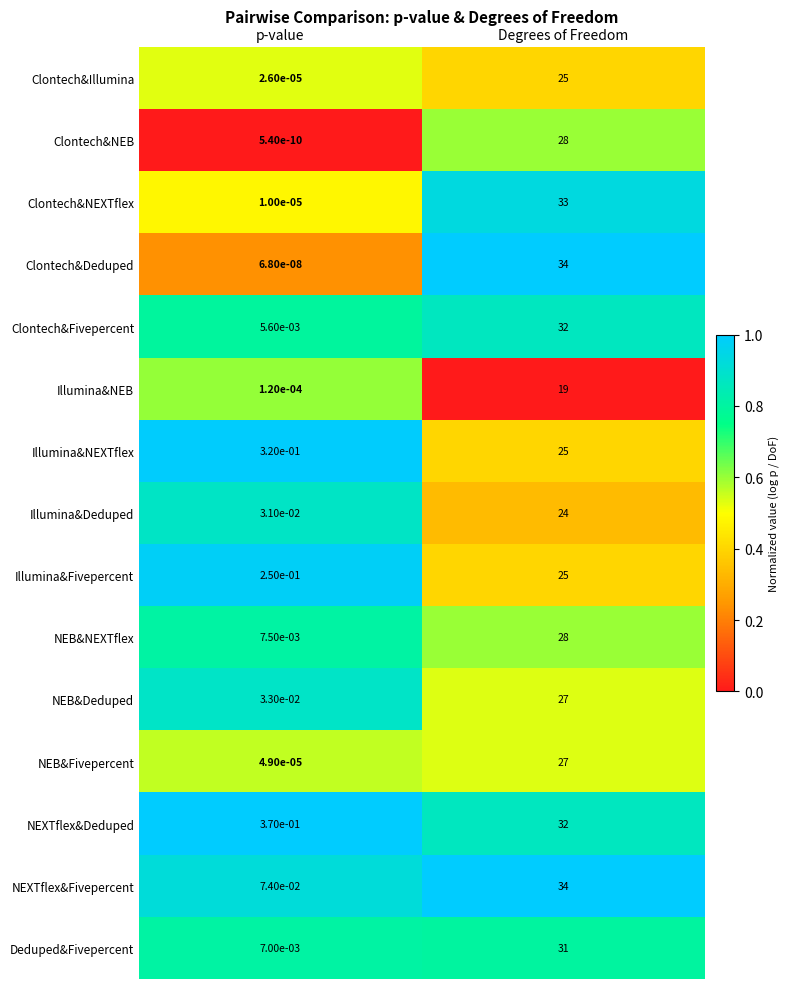

Which category has the highest value across all series?

Degrees of Freedom